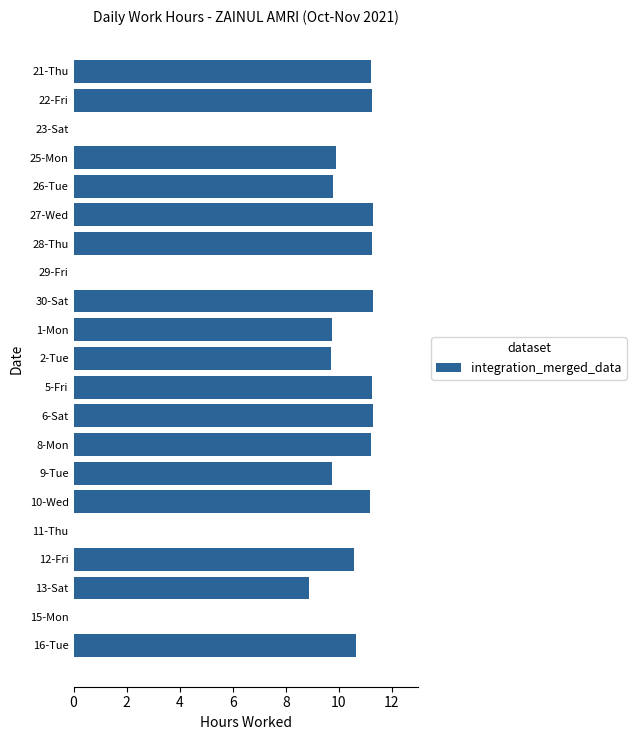

What is the greatest value displayed?

11.3